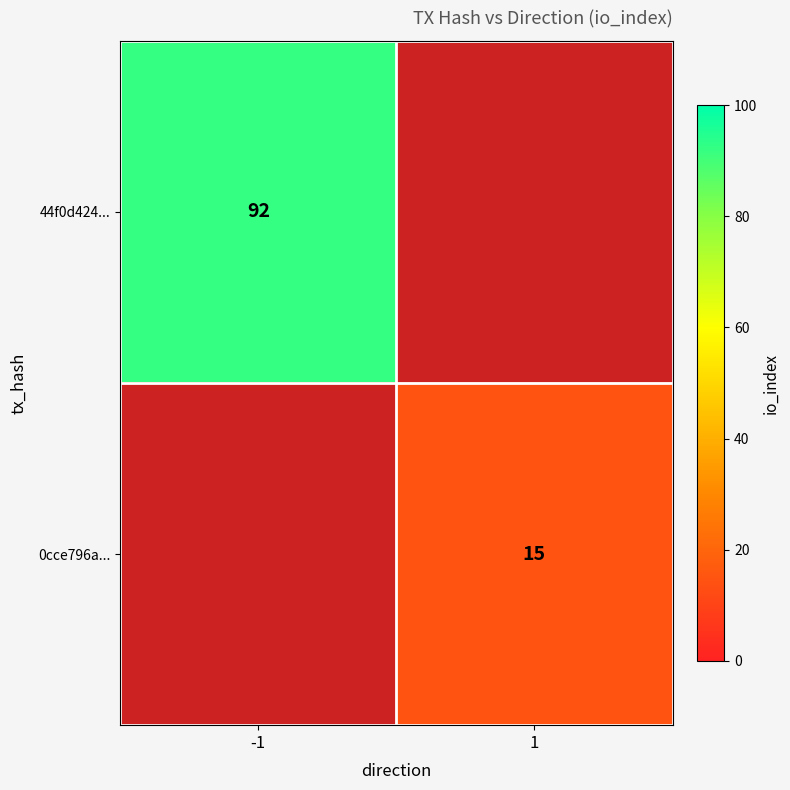

What is the maximum value shown in the chart?

92.0